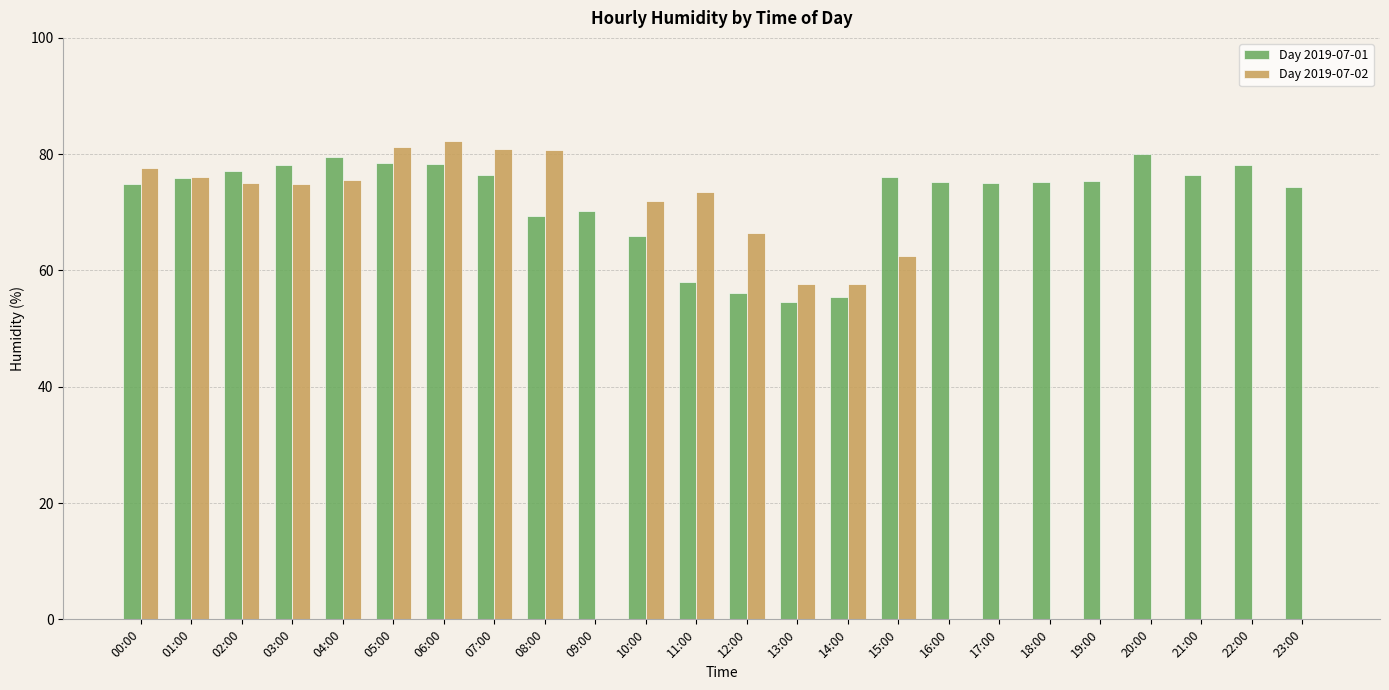

Between 03:00 and 13:00, which series saw the biggest shift?

Day 2019-07-01